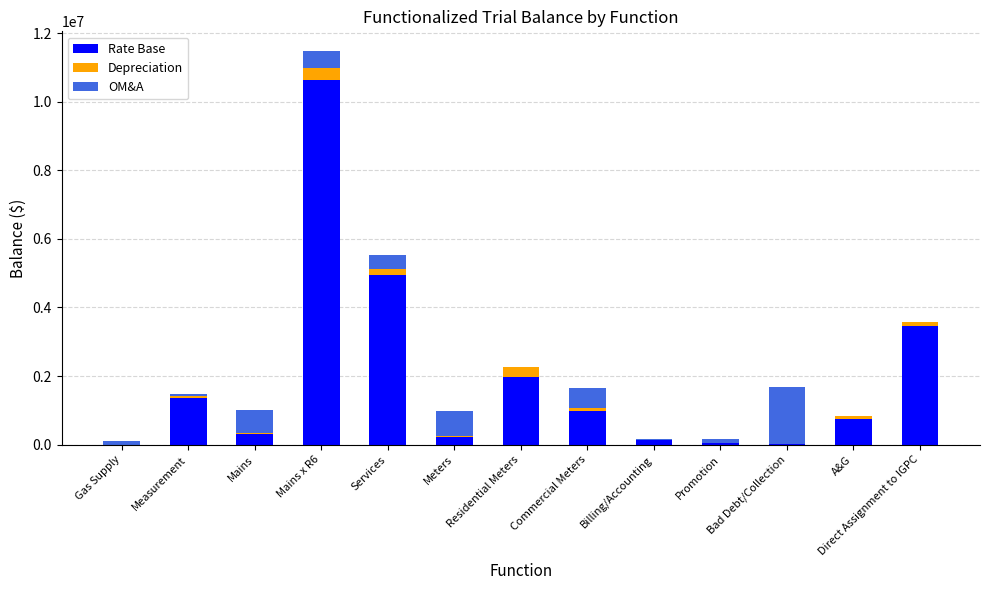

The Rate Base series shows 1984821.1 at Residential Meters. True or false?

True